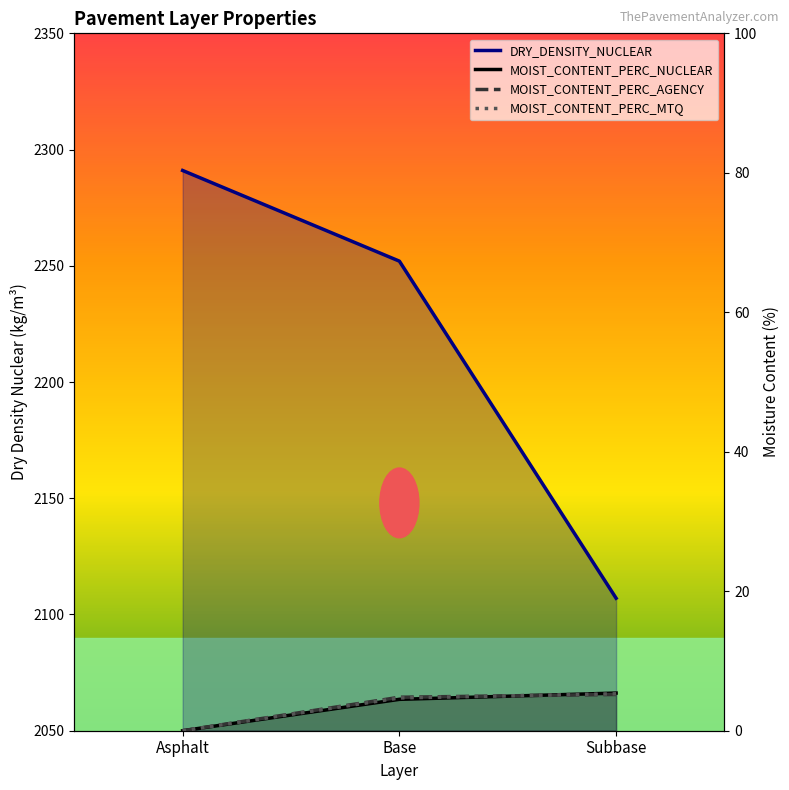

What is the label of the 1st point from the left?

Asphalt